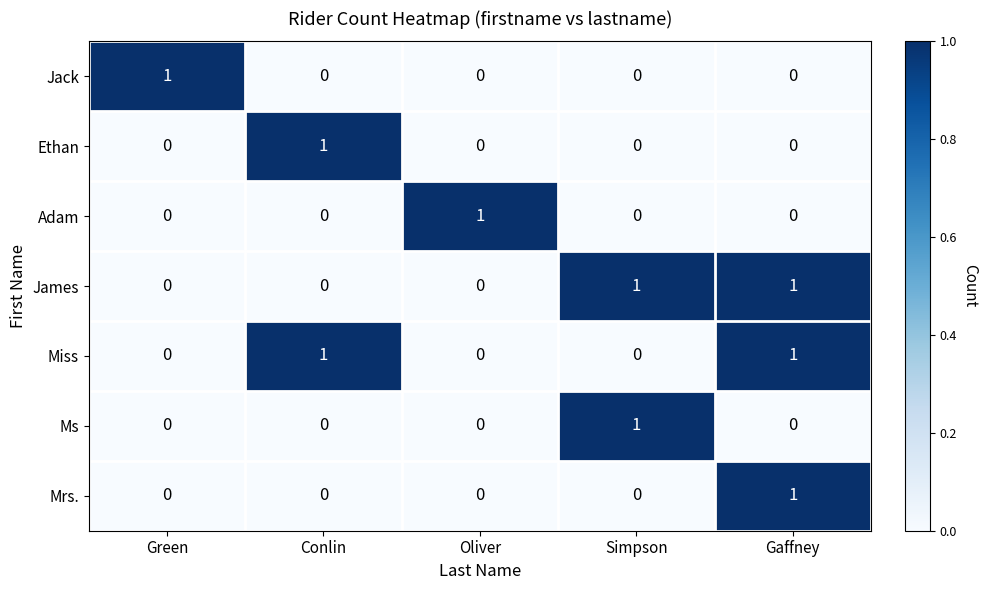

How many Ms values are between 0 and 1?

5